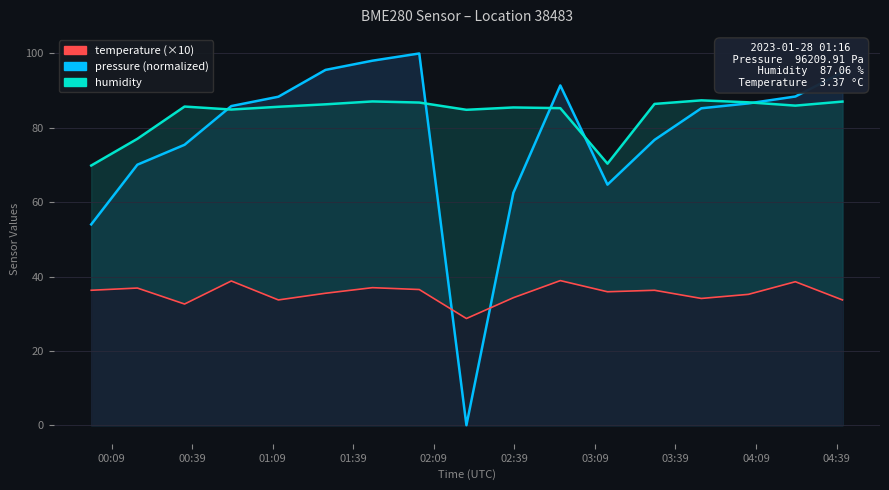

What is the value of the temperature point at the 4th from the left?

38.8